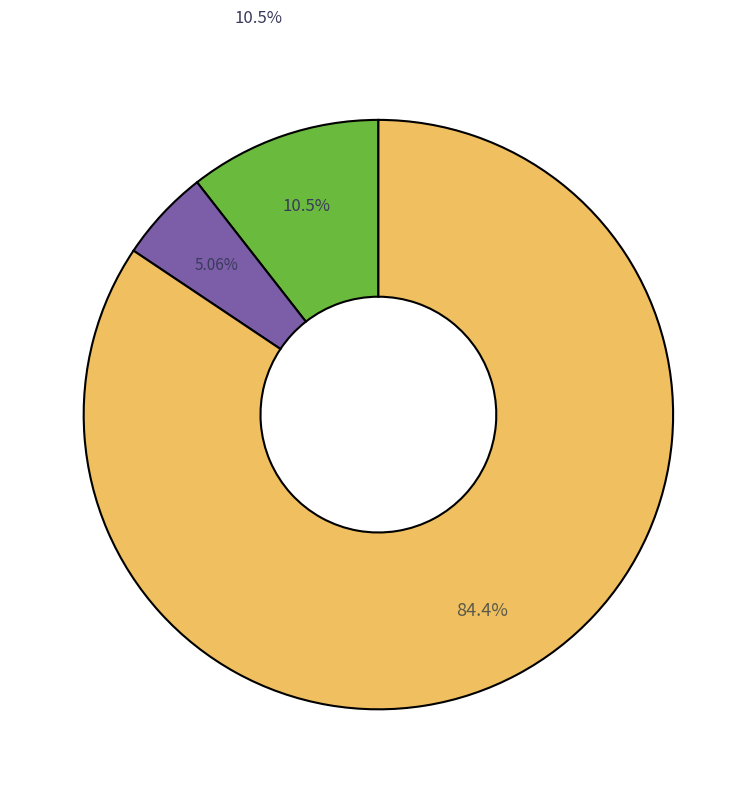

What is the change in value from Exhibition Corps Youth to Exhibition Corps Junior?

-13